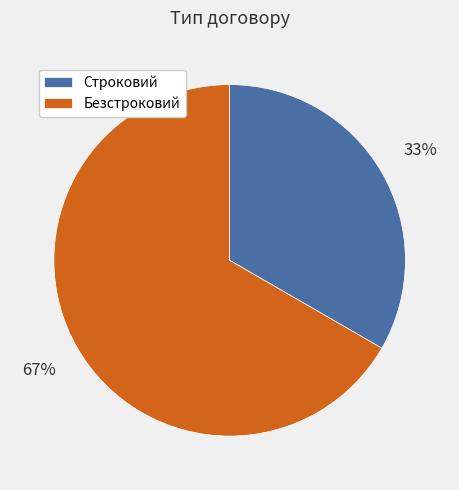

To the nearest percent, what portion does Строковий represent?

33%